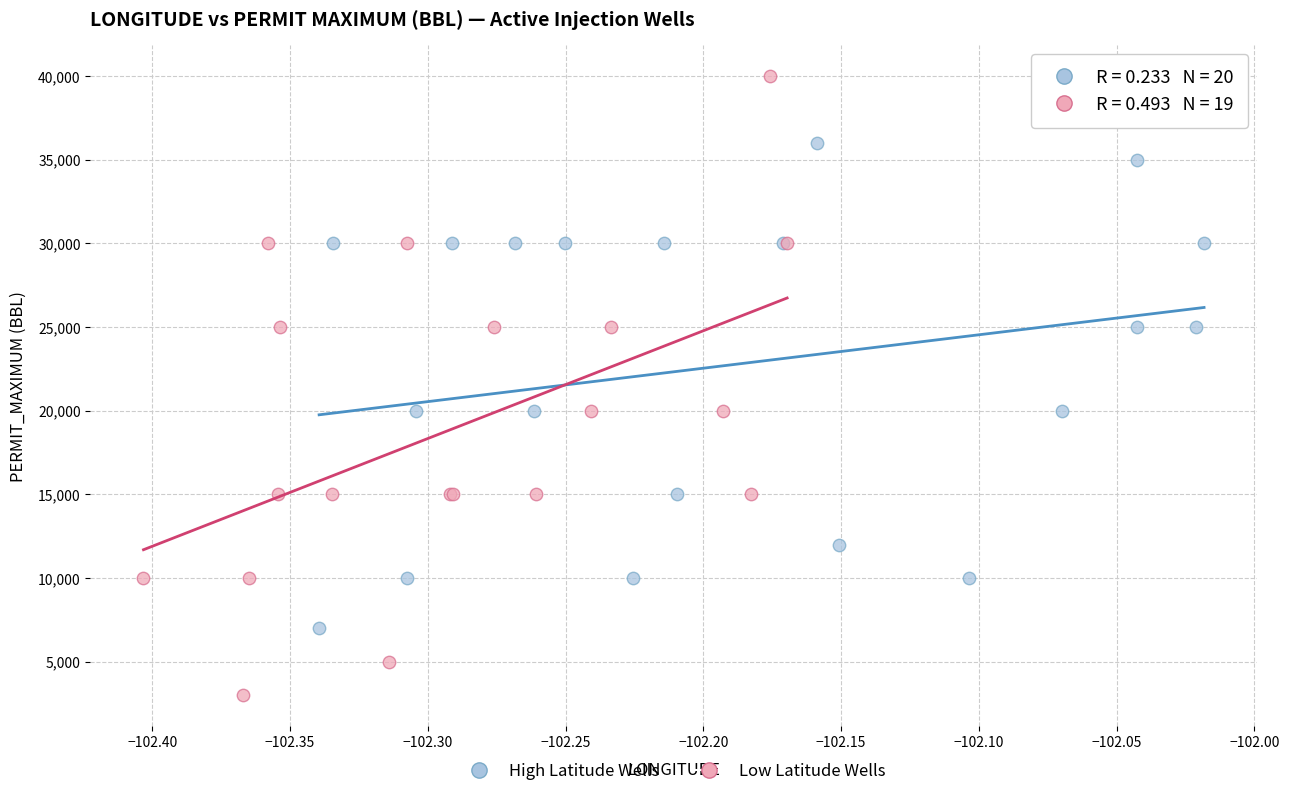

What are all the series names shown in the legend?

High Latitude Wells, Low Latitude Wells